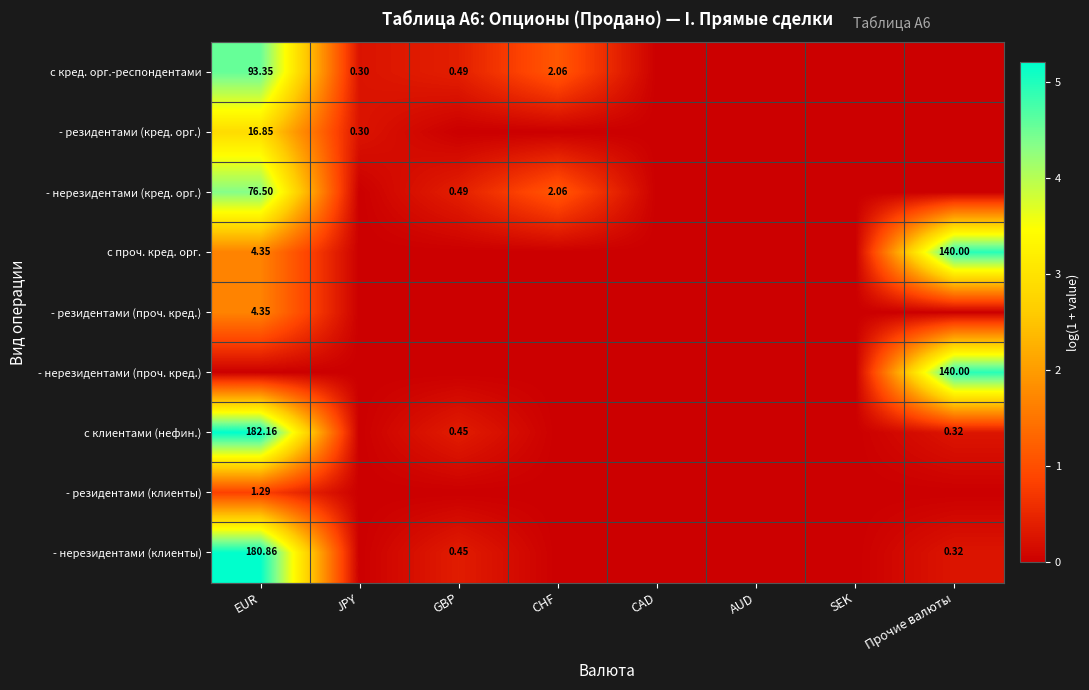

At how many categories does at least one series exceed 2?

2